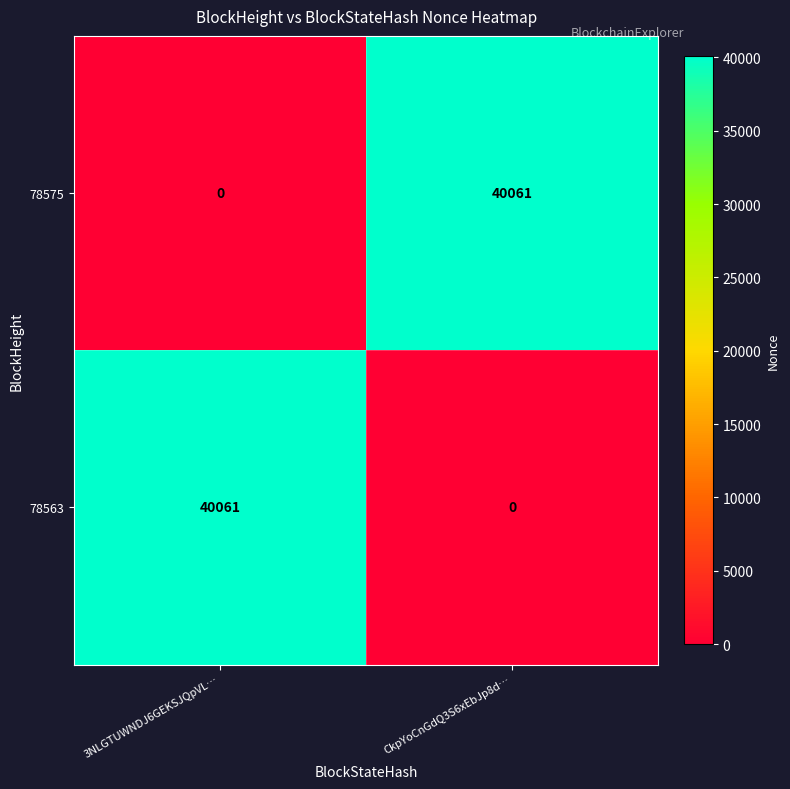

Where is 78575 nearest to the value 20030?

3NLGTUWNDJ6GEKSJQpVL…